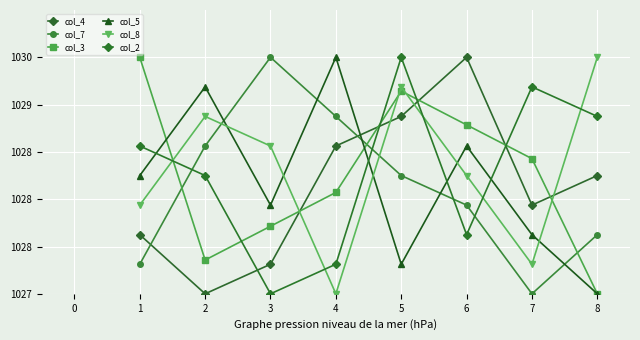

What is the difference between the highest and lowest values at 7?

2.5